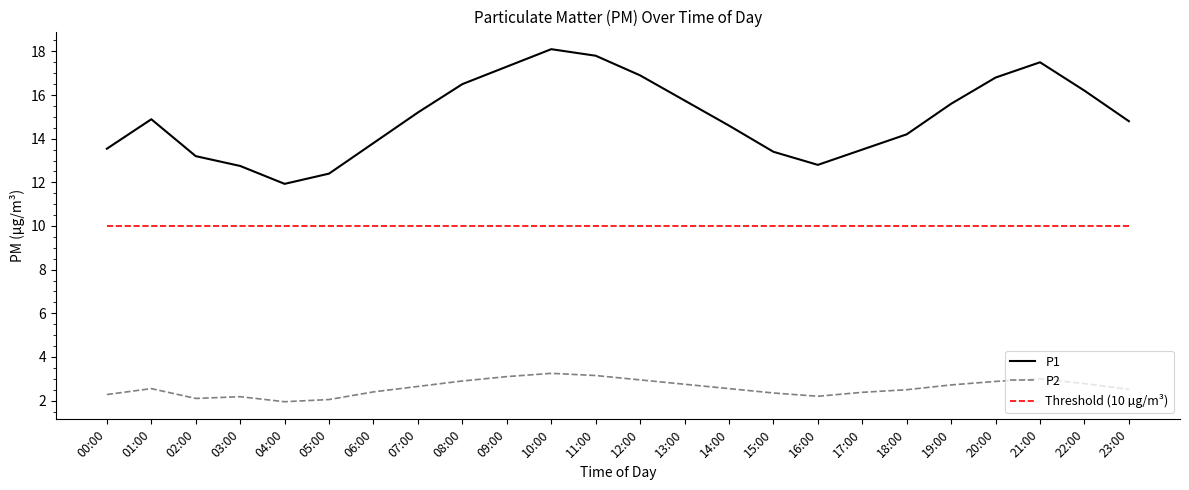

What is the difference between the maximum and minimum values in the P2 series?

1.3